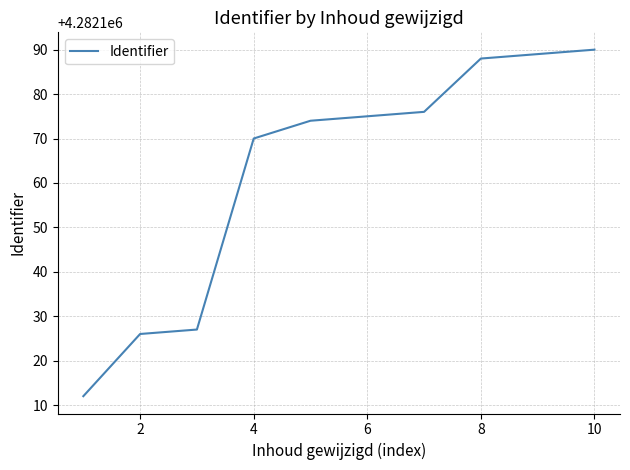

What is the minimum value shown in the chart?

4282112